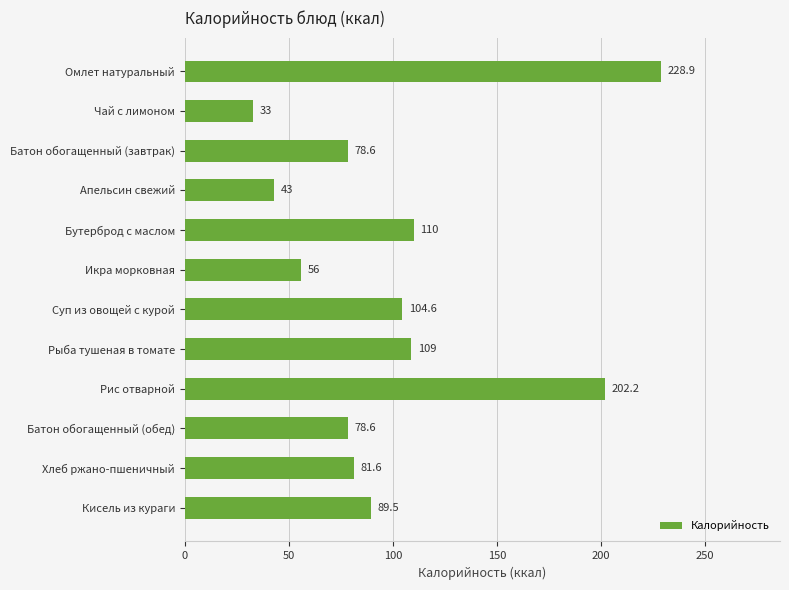

What is the label of the 2nd bar from the bottom?

Хлеб ржано-пшеничный